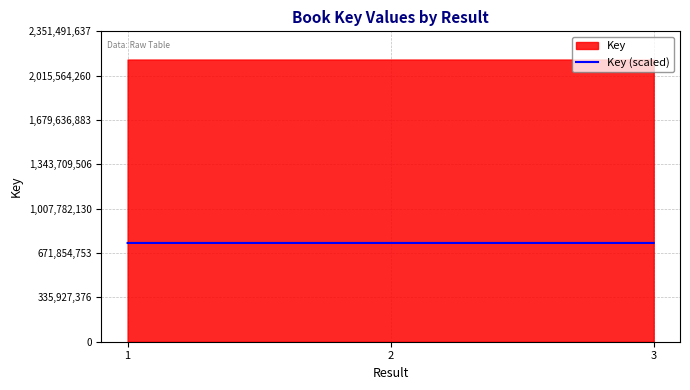

Approximately how many times larger is the value at 3 compared to 1?

1.0